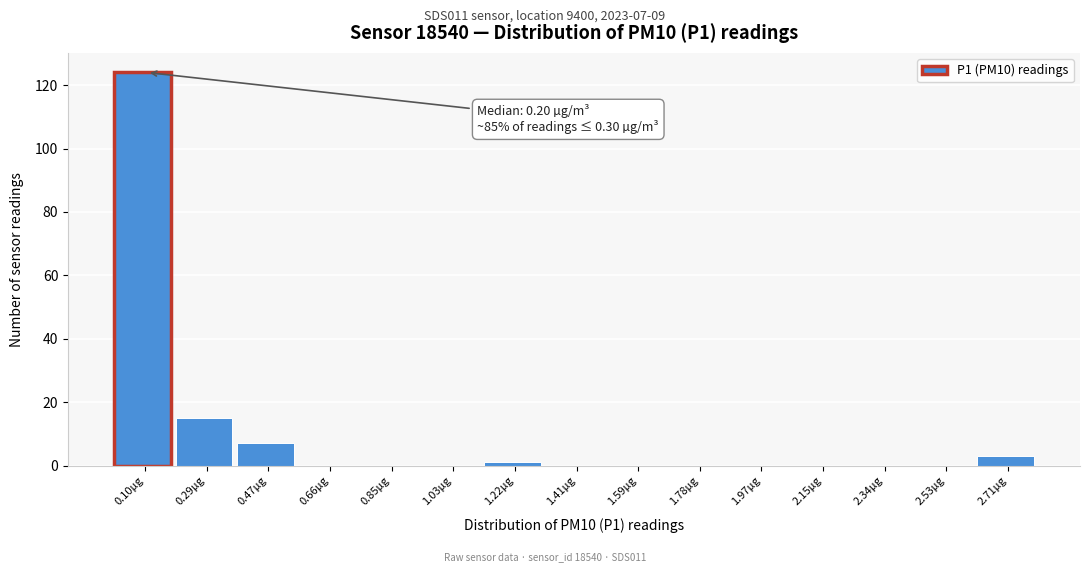

Reading right to left, extract all data points from this chart.

2.71µg=3	2.53µg=0	2.34µg=0	2.15µg=0	1.97µg=0	1.78µg=0	1.59µg=0	1.41µg=0	1.22µg=1	1.03µg=0	0.85µg=0	0.66µg=0	0.47µg=7	0.29µg=15	0.10µg=124